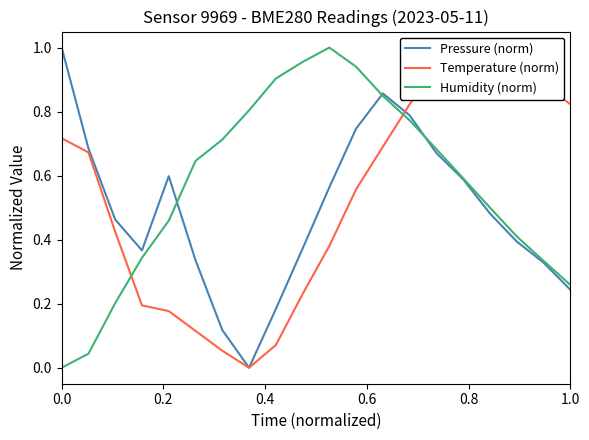

How many categories are shown in the chart?

20